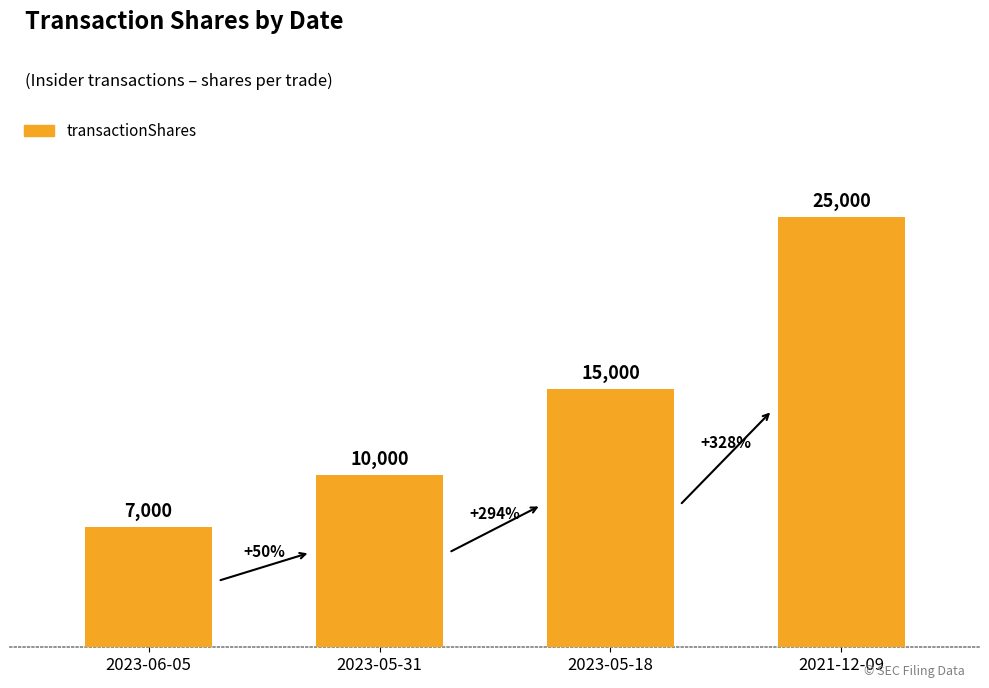

Read the value at 2021-12-09.

25000